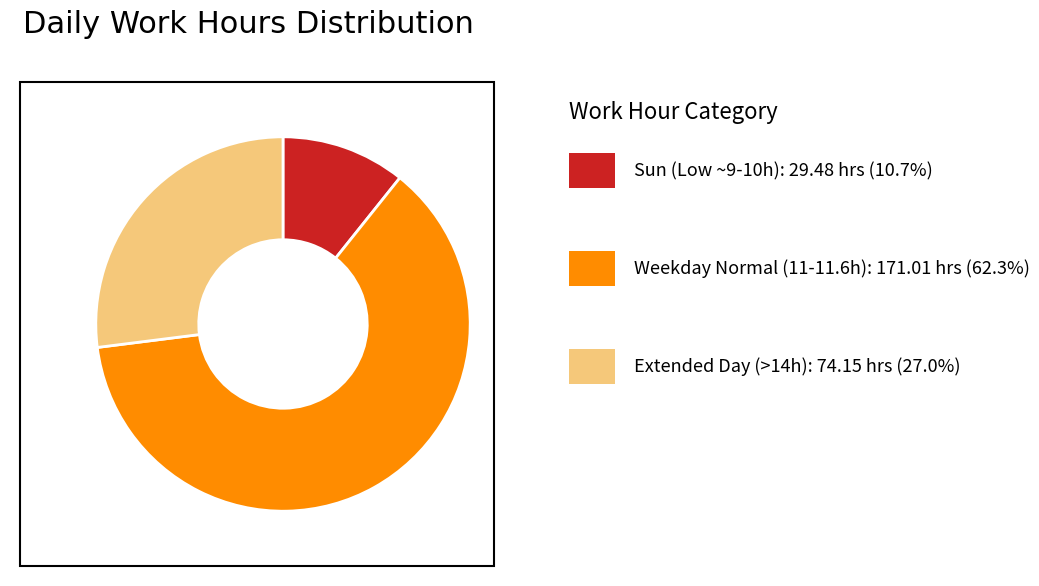

Is there a majority slice in this chart?

Yes